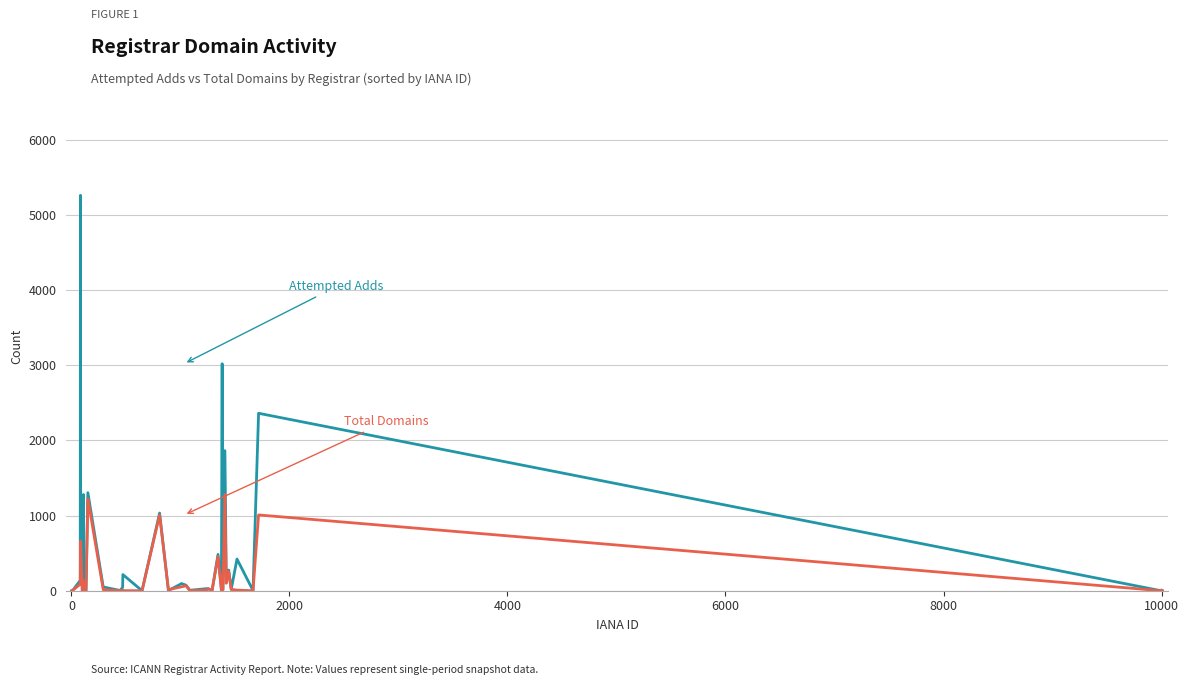

What is the greatest value displayed?

5259